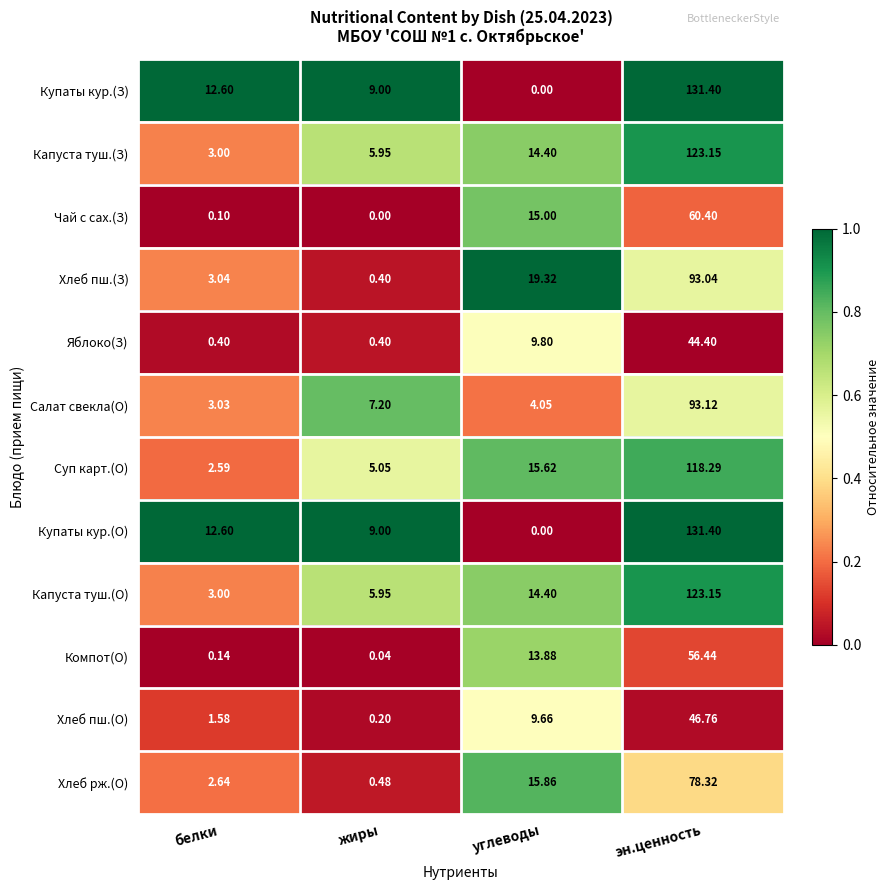

What is the difference between the highest and lowest values at жиры?

9.0